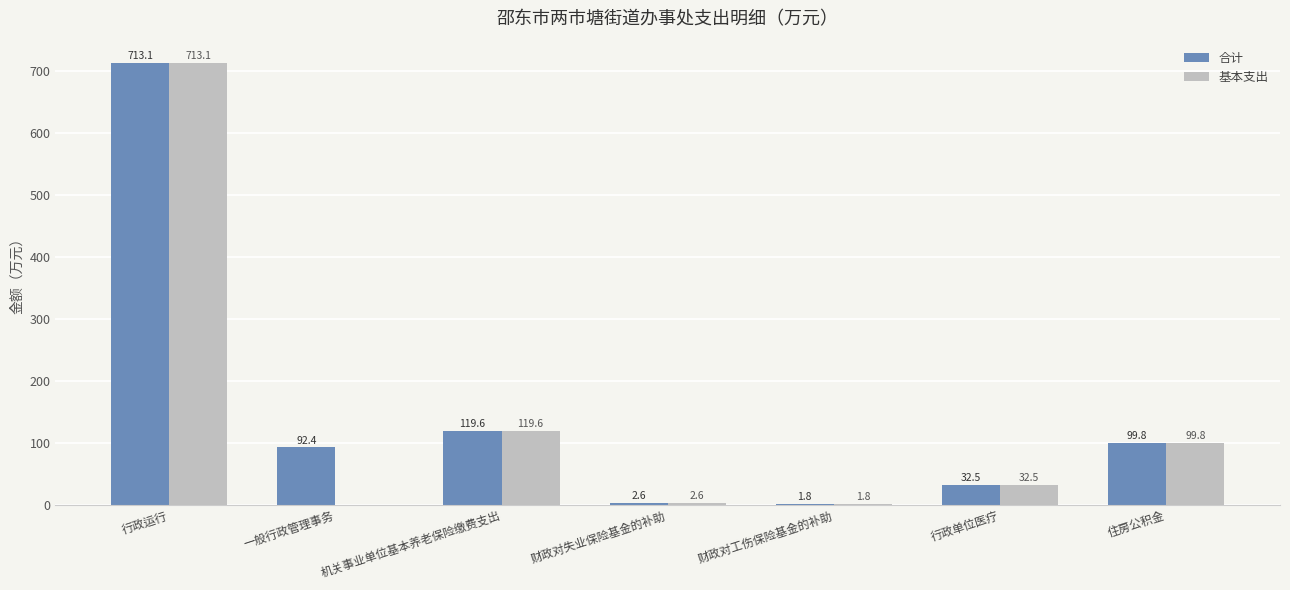

True or false: 合计 has a value of 59.1 at 一般行政管理事务.

False